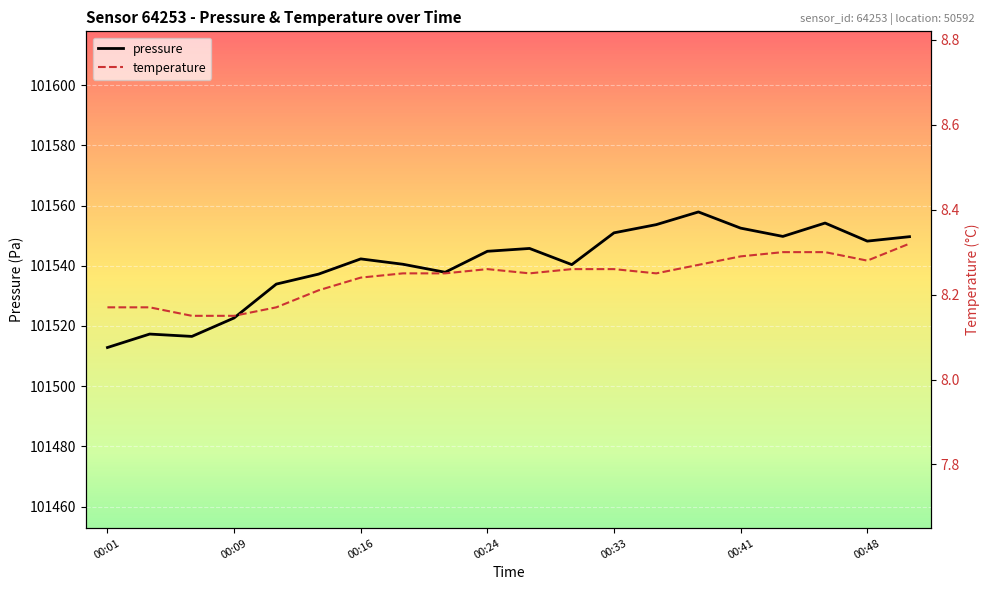

How many lines are shown in the chart?

2